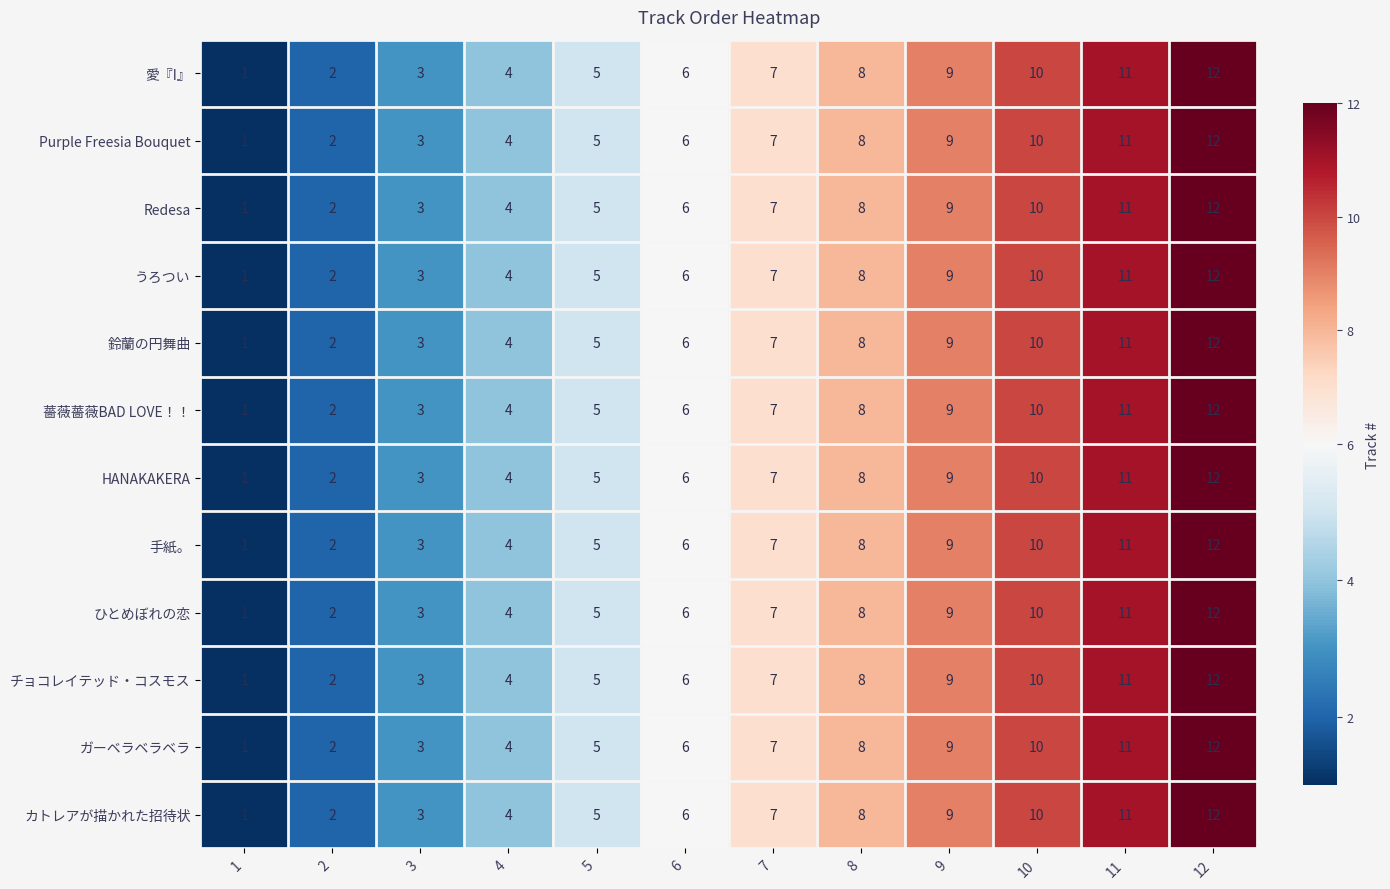

List the labels in order of うろつい value, largest first.

12, 11, 10, 9, 8, 7, 6, 5, 4, 3, 2, 1